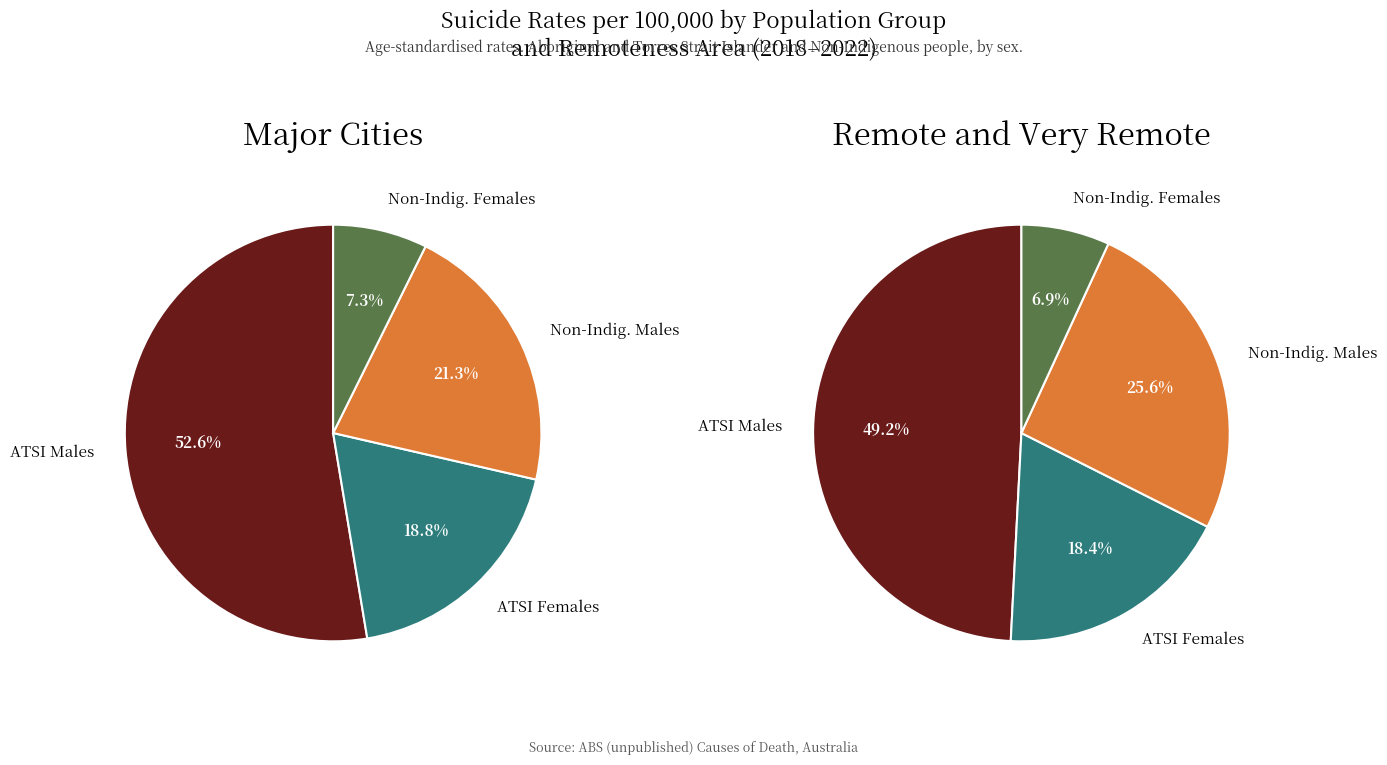

Is it true that Major cities is 31% of the pie?

True